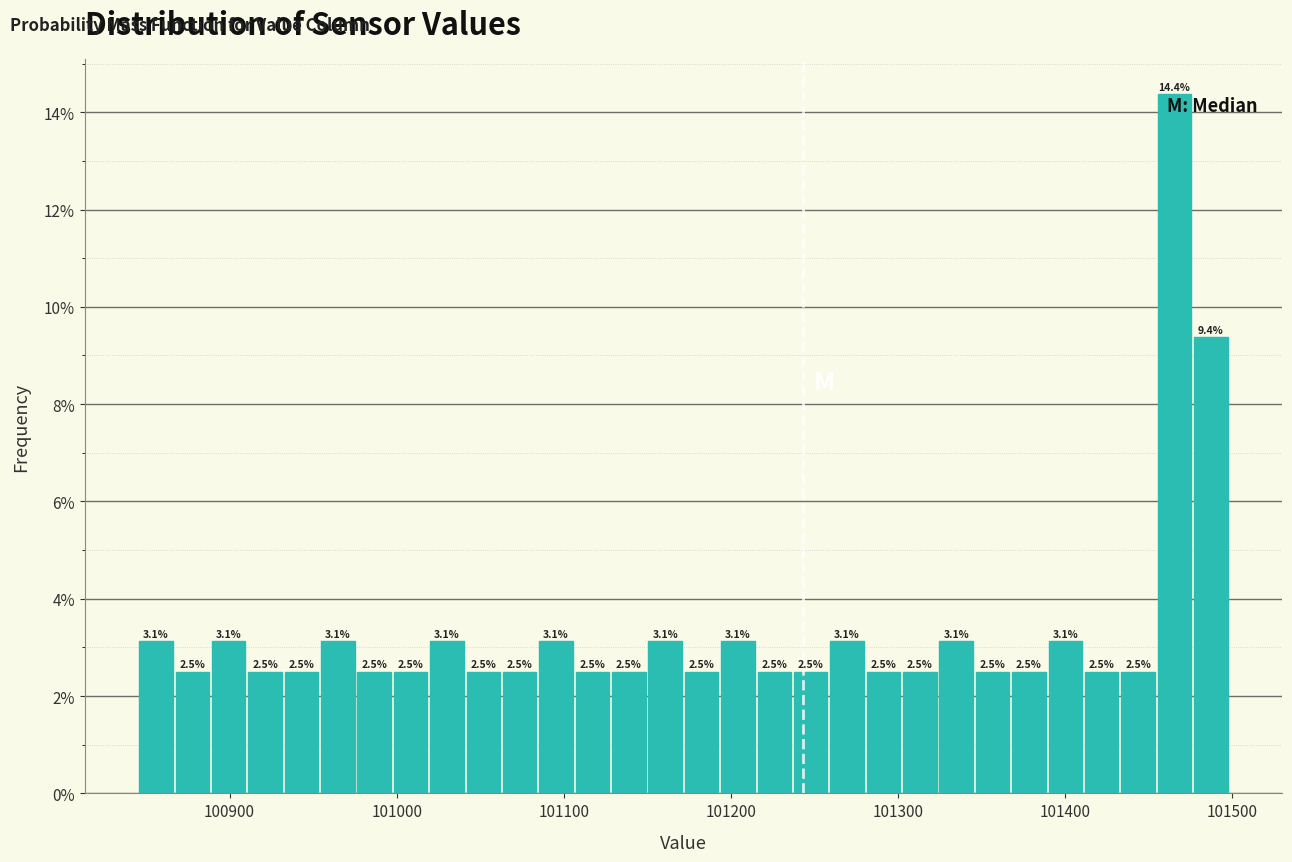

Read against the x-axis, roughly where is the centre of the tallest bar?

101470